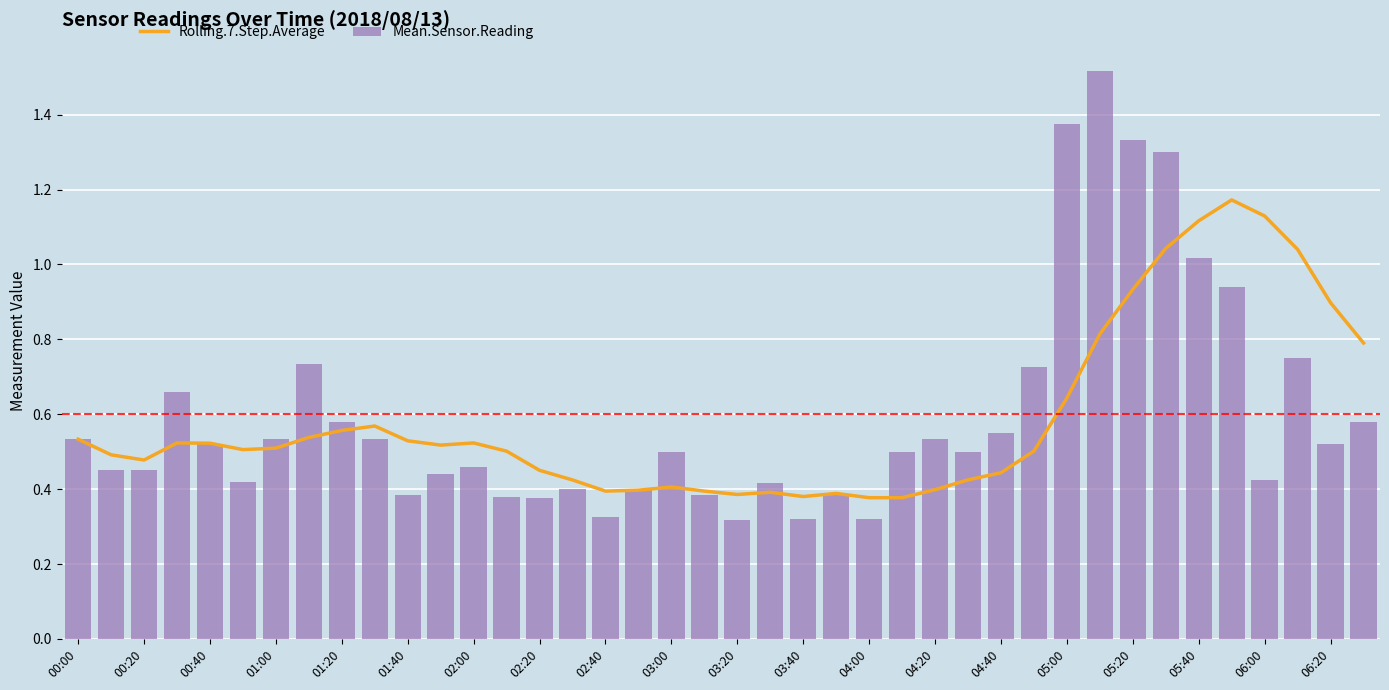

What is the value of the Rolling.7.Step.Average bar at the 24th from the left?

0.4